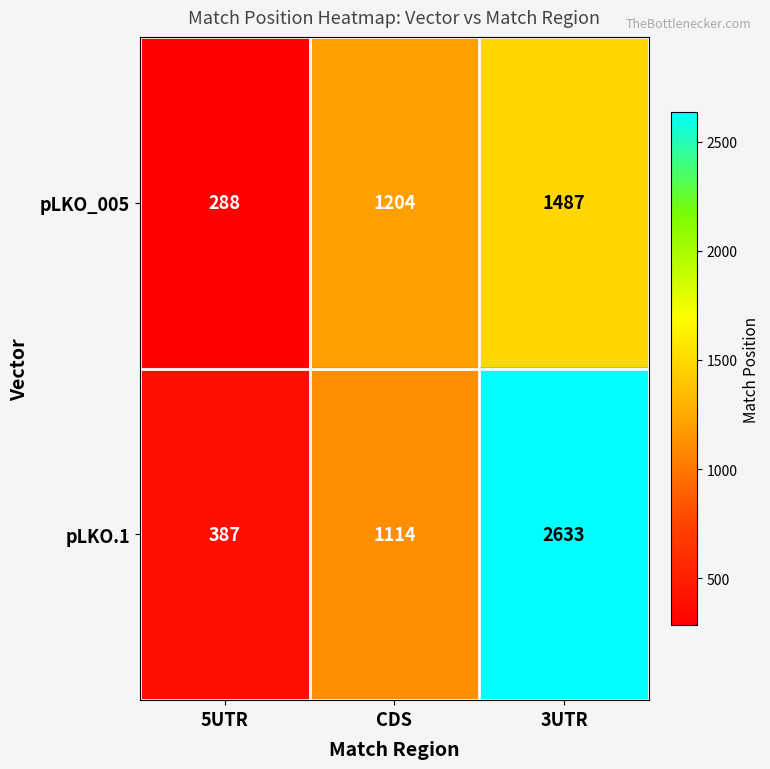

What is the average value of the pLKO_005 series?

993